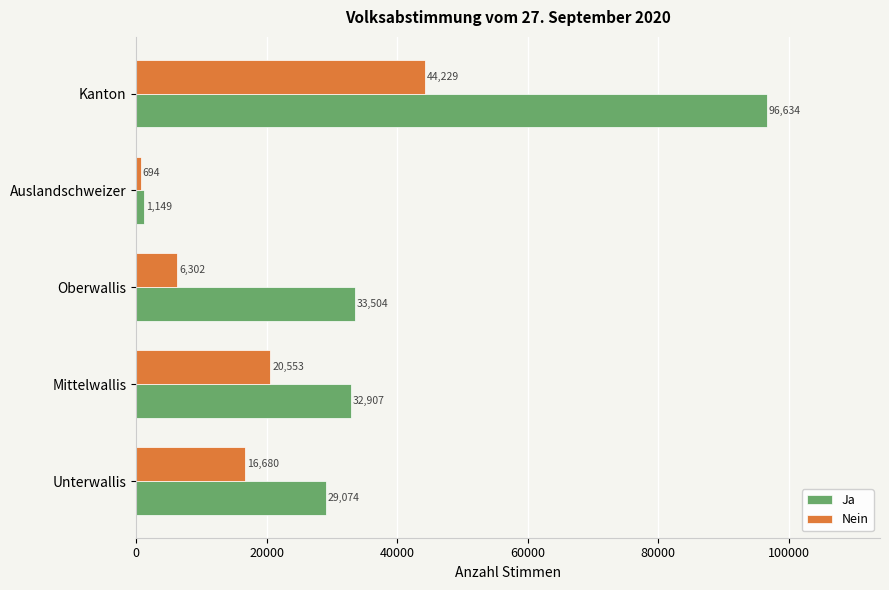

What is the greatest value displayed?

96634